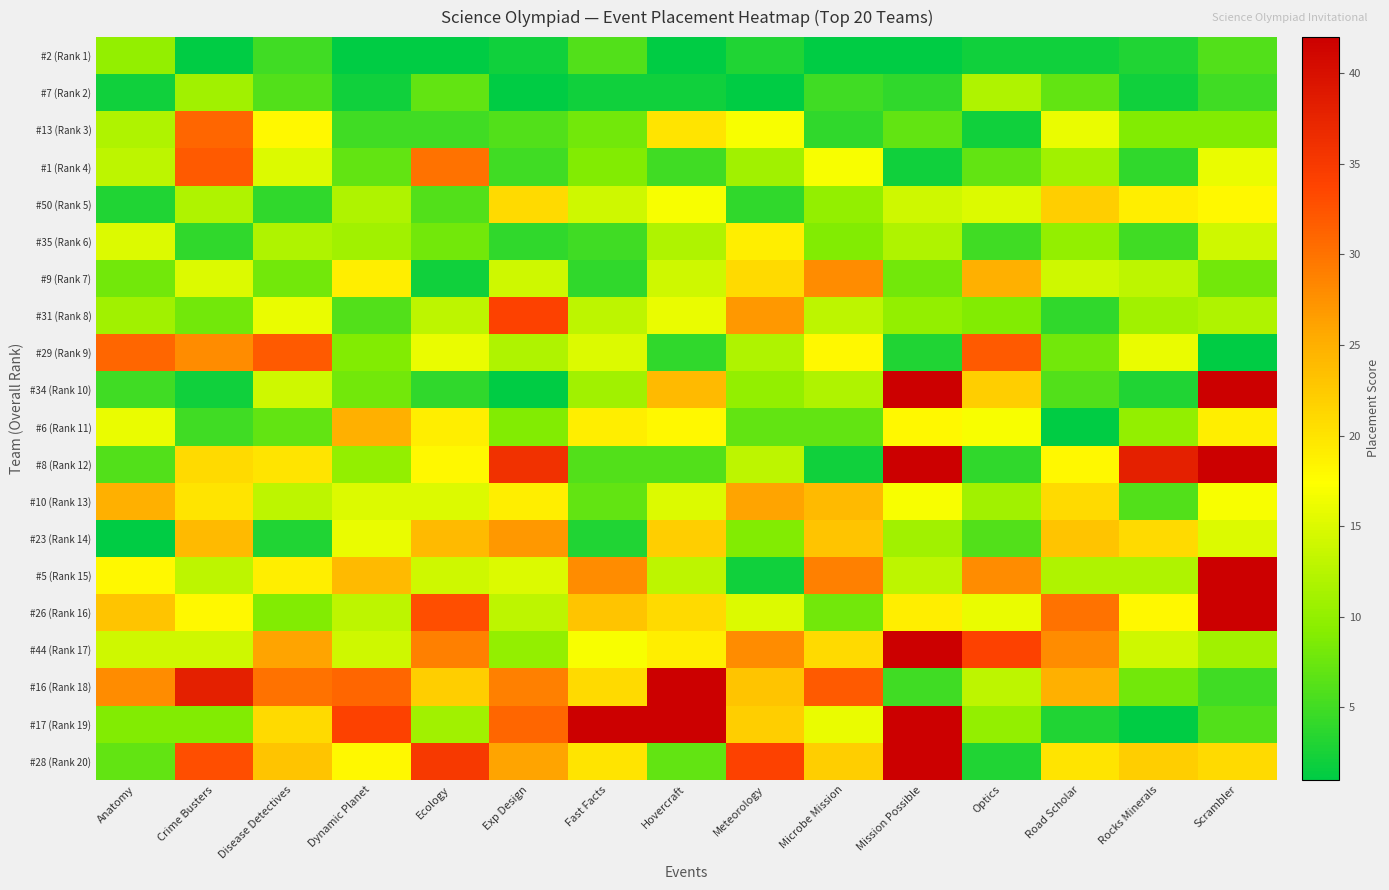

What is the maximum value shown in the chart?

42